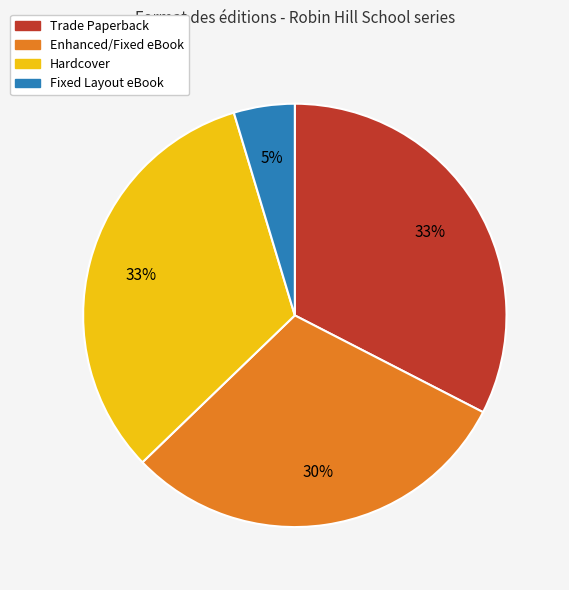

To the nearest percent, what is the difference between the largest and smallest slice percentages?

28%